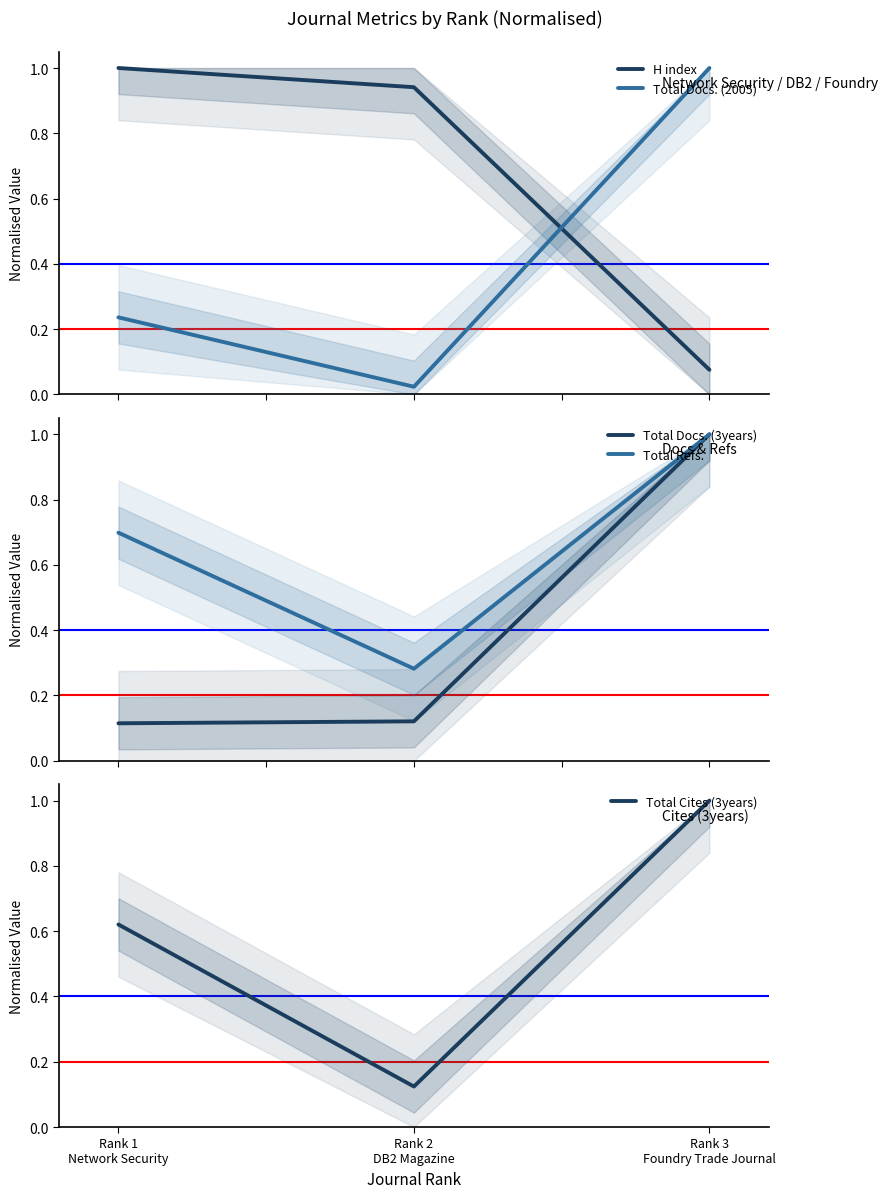

Rank the categories by Total Cites (3years) value from lowest to highest.

Rank 2
DB2 Magazine, Rank 1
Network Security, Rank 3
Foundry Trade Journal